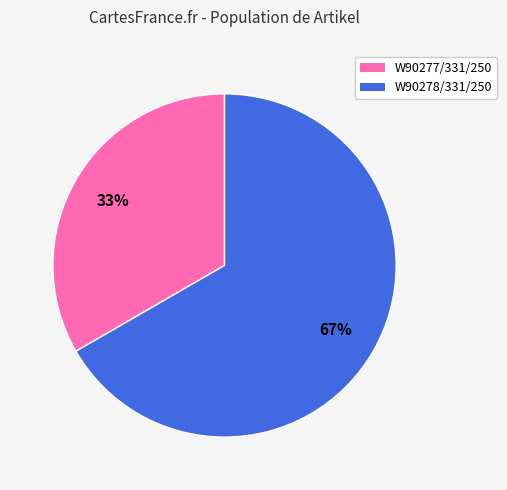

How many slices are in this pie chart?

2